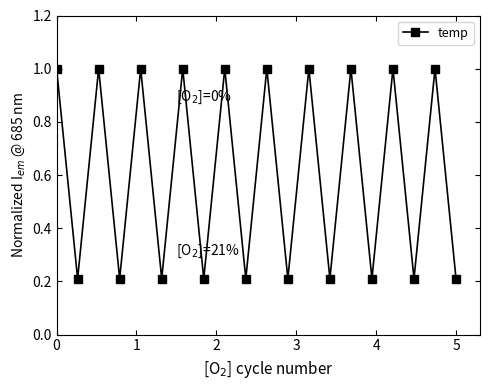

Reading right to left, transcribe all the data shown in this chart.

0.2	1.0	0.2	1.0	0.2	1.0	0.2	1.0	0.2	1.0	0.2	1.0	0.2	1.0	0.2	1.0	0.2	1.0	0.2	1.0